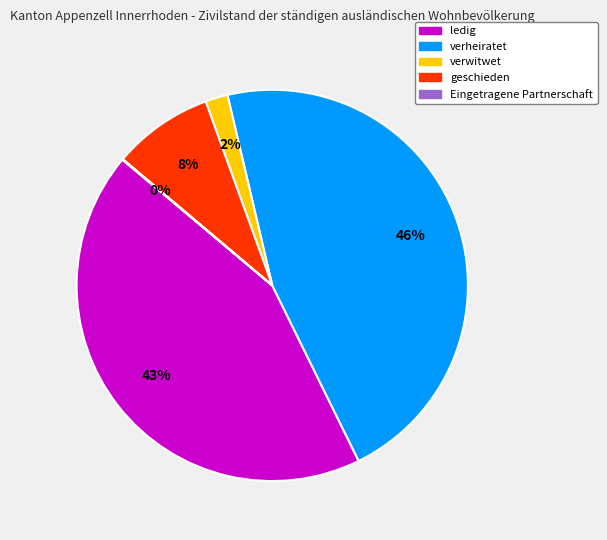

To the nearest percent, what is the difference between the largest and smallest slice percentages?

46%